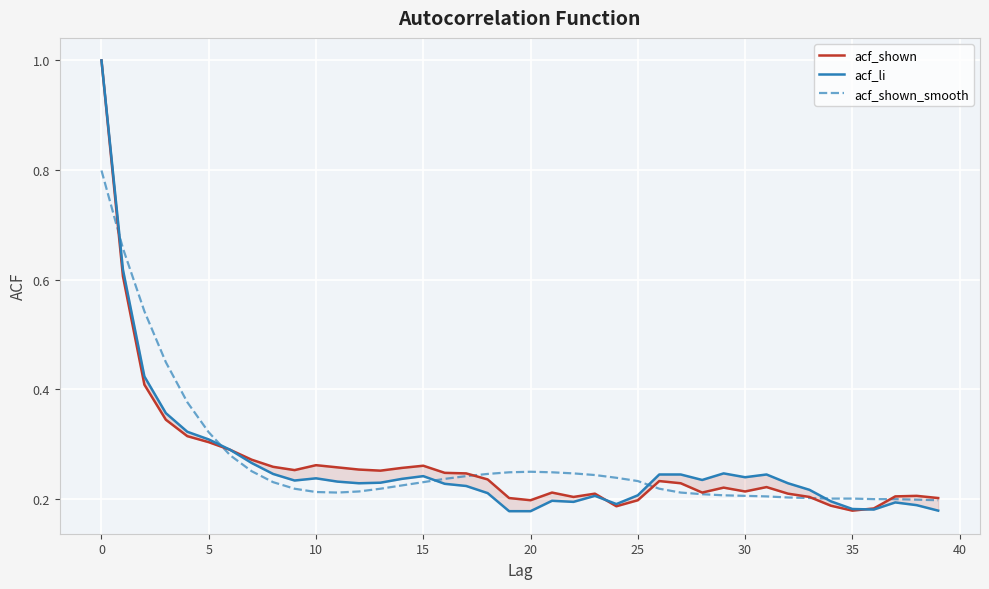

Is it true that acf_shown_smooth equals 0.1 at 38?

False